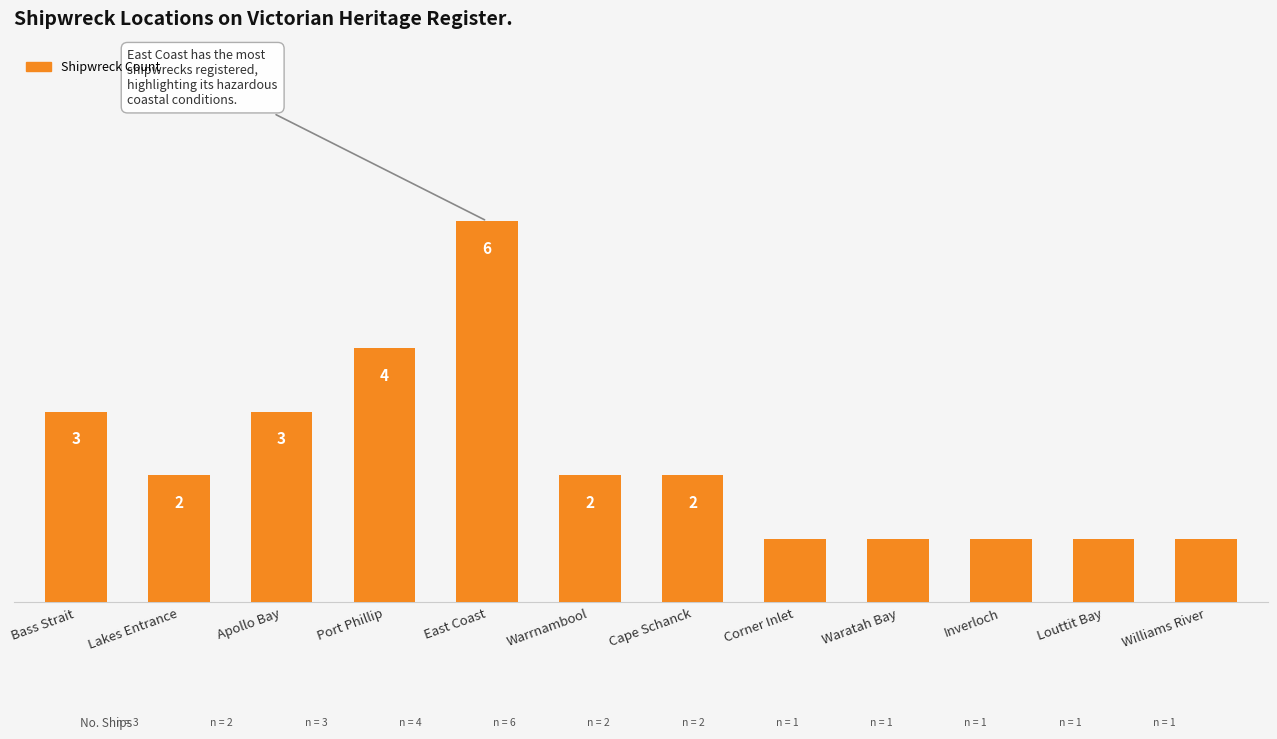

Where does the data first go above 2?

Bass Strait